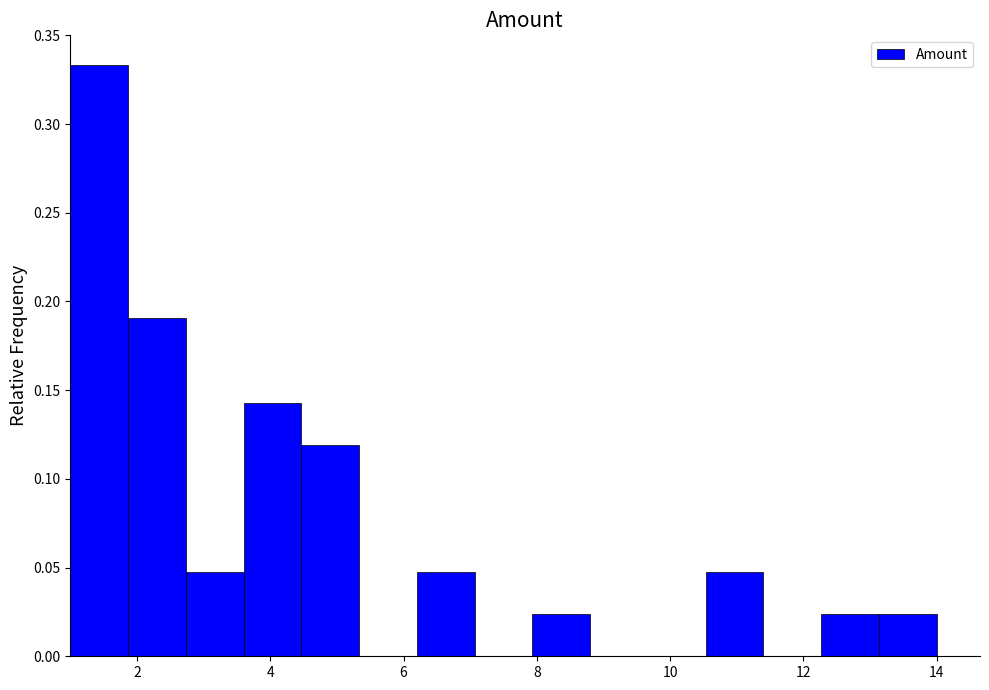

Reading left to right, list every bar in this chart as the range it spans on the x-axis followed by its height. Neither the bar edges nor the heights are printed on the chart, so give them approximately, as read against the axes.

1.0 to 1.8: 0.335
1.8 to 2.8: 0.190
2.8 to 3.6: 0.050
3.6 to 4.4: 0.145
4.4 to 5.4: 0.120
5.4 to 6.2: 0
6.2 to 7.0: 0.050
7.0 to 8.0: 0
8.0 to 8.8: 0.025
8.8 to 9.6: 0
9.6 to 10.6: 0
10.6 to 11.4: 0.050
11.4 to 12.2: 0
12.2 to 13.2: 0.025
13.2 to 14.0: 0.025